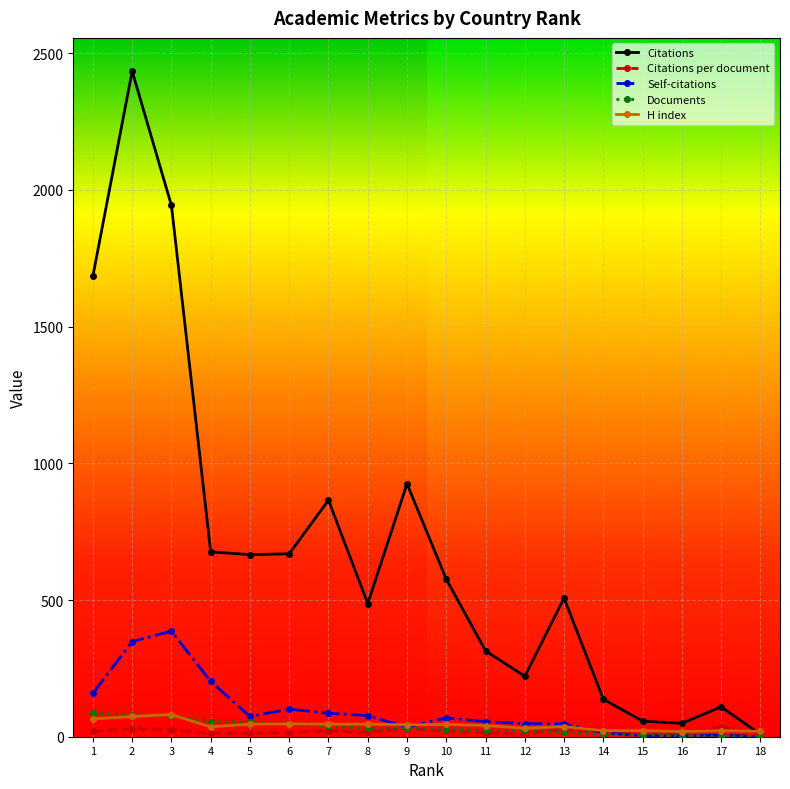

What is the maximum value shown in the chart?

2434.0